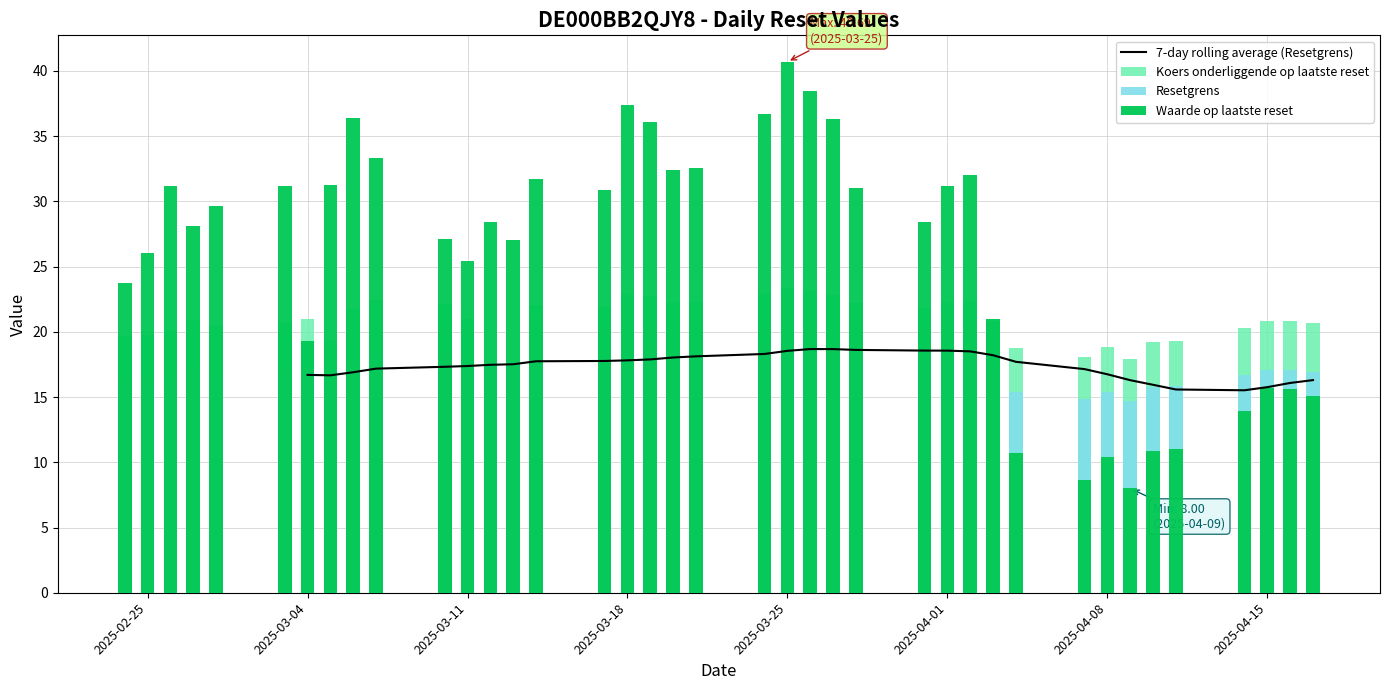

Is the value of Waarde op laatste reset at 2025-03-25 greater than the value of Koers onderliggende op laatste reset at 25?

Yes